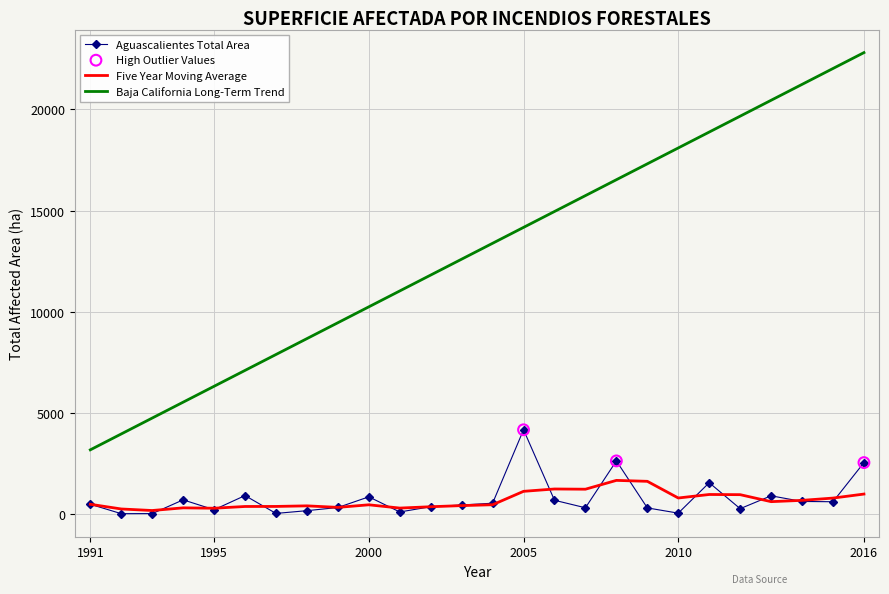

Which series has the largest range (max minus min)?

Baja California Long-Term Trend